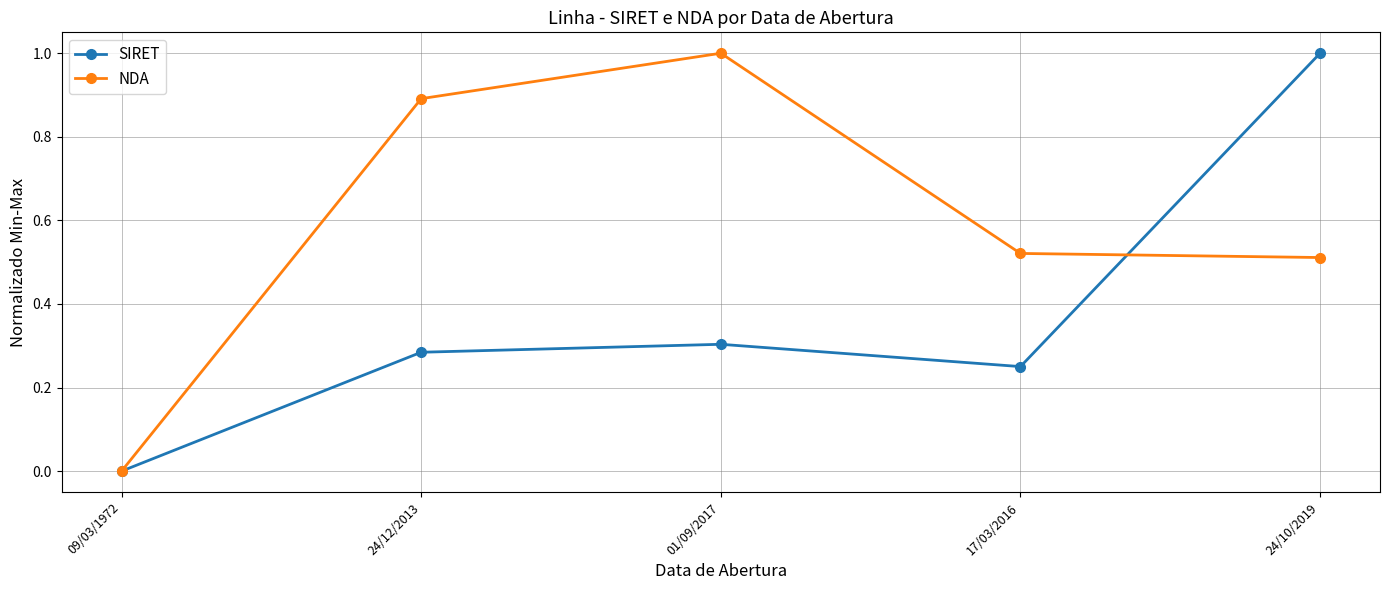

Between 24/12/2013 and 17/03/2016, which series saw the biggest shift?

NDA